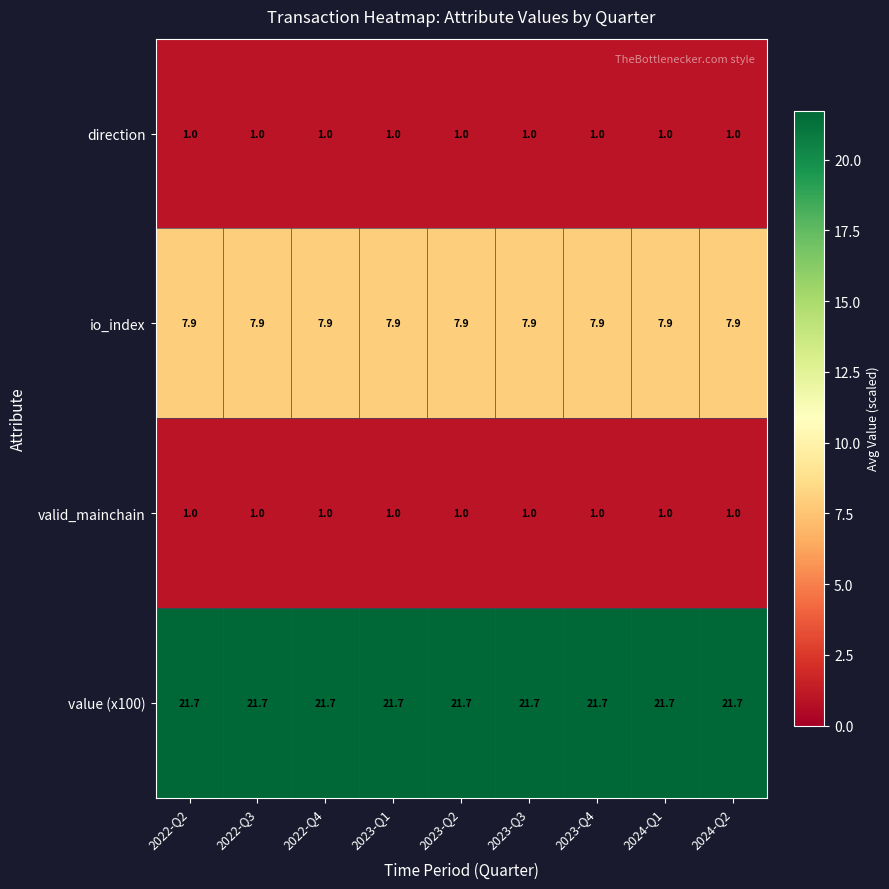

What is the total value across all series at 2023-Q4?

31.6